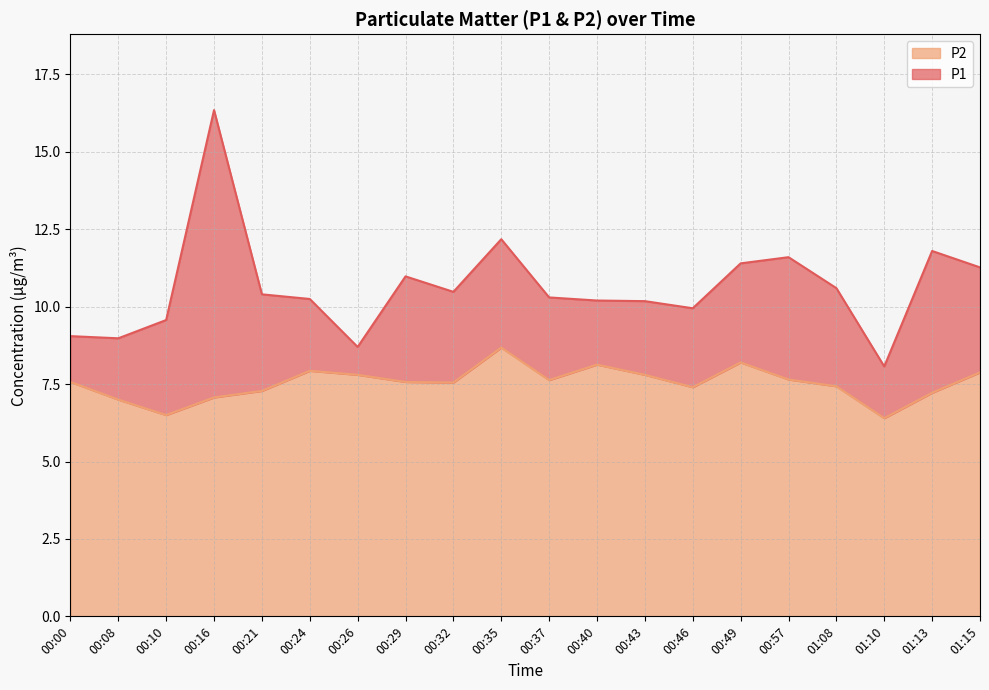

True or false: P2 and P1 cross at least once.

False